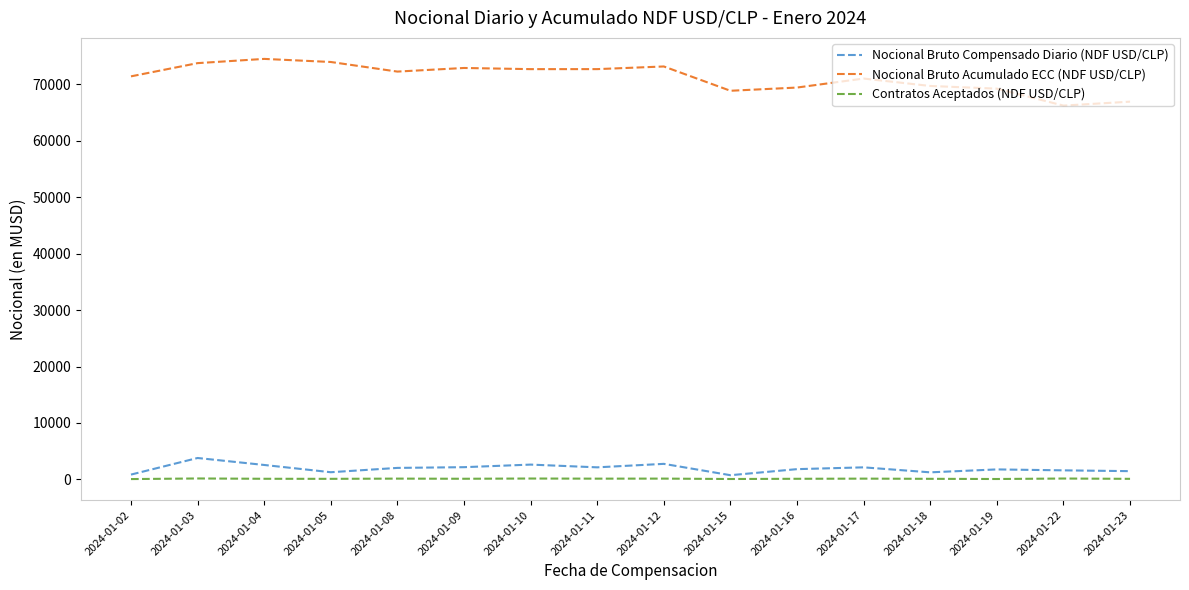

True or false: Nocional Bruto Compensado Diario (NDF USD/CLP) and Contratos Aceptados (NDF USD/CLP) cross at least once.

False